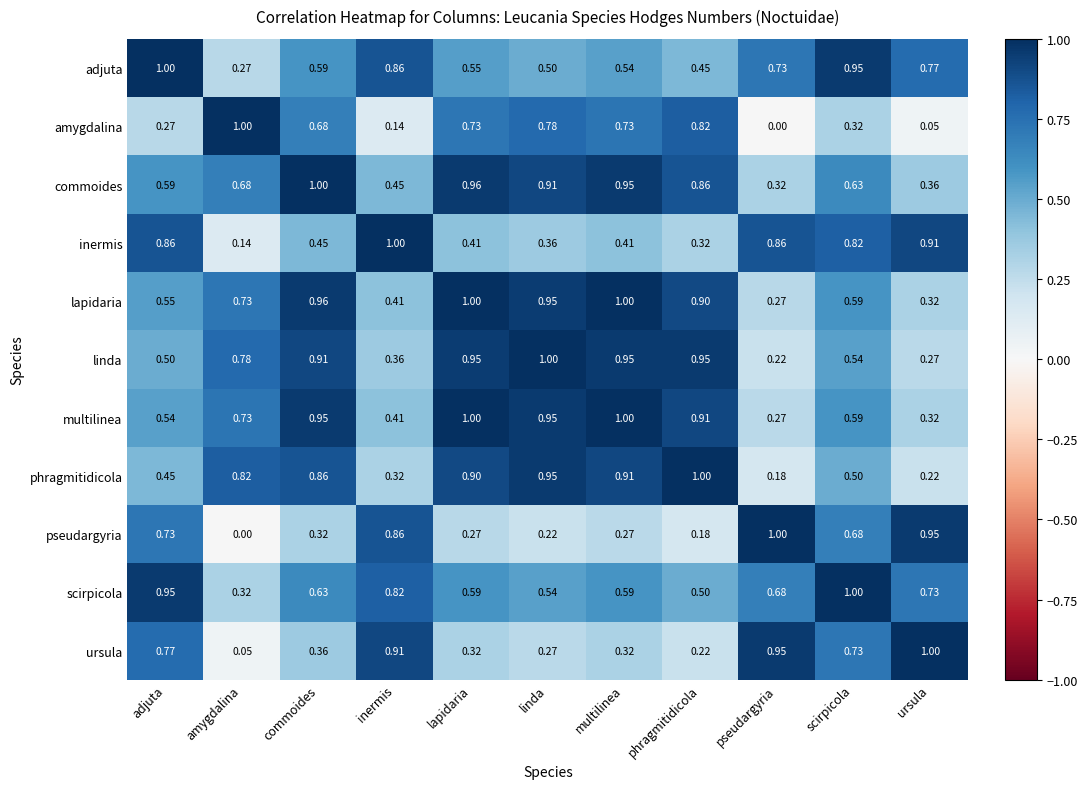

At which label does lapidaria reach its minimum?

pseudargyria